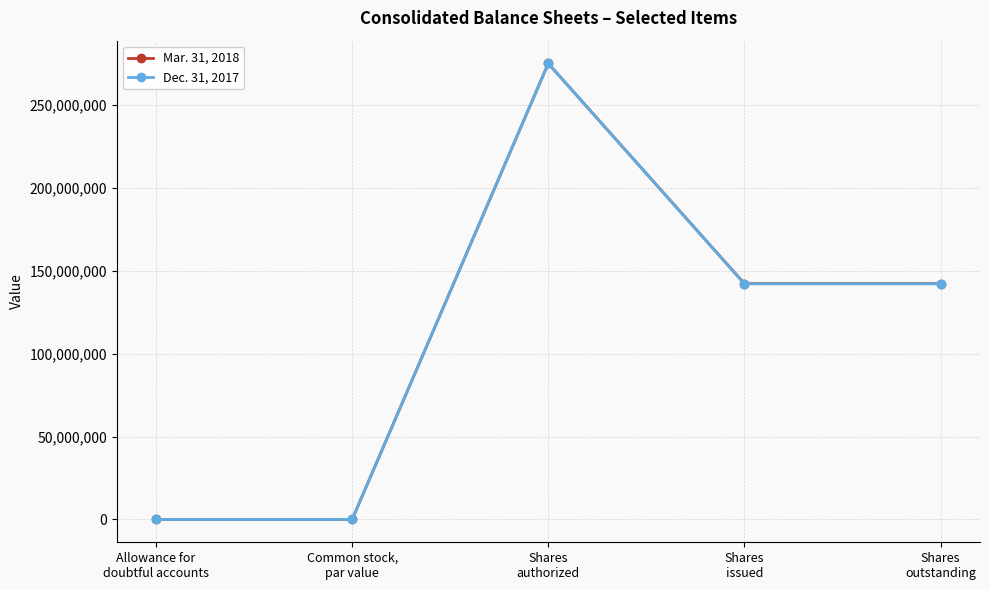

True or false: Mar. 31, 2018 has more than 2 points higher than both neighbors.

False